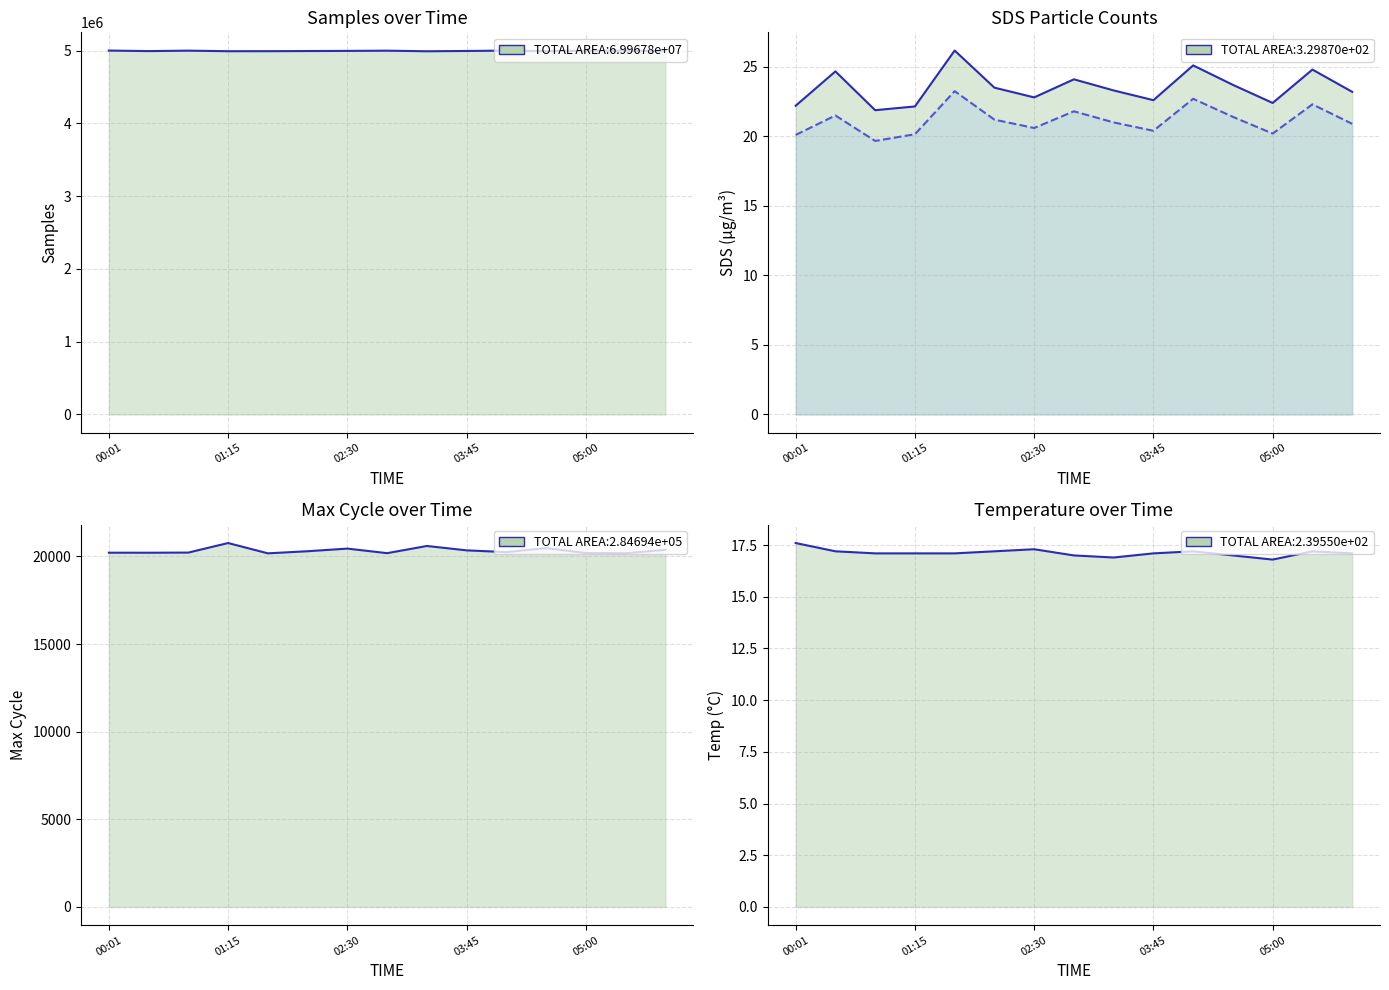

True or false: SDS_P1 has more than 1 points higher than both neighbors.

True